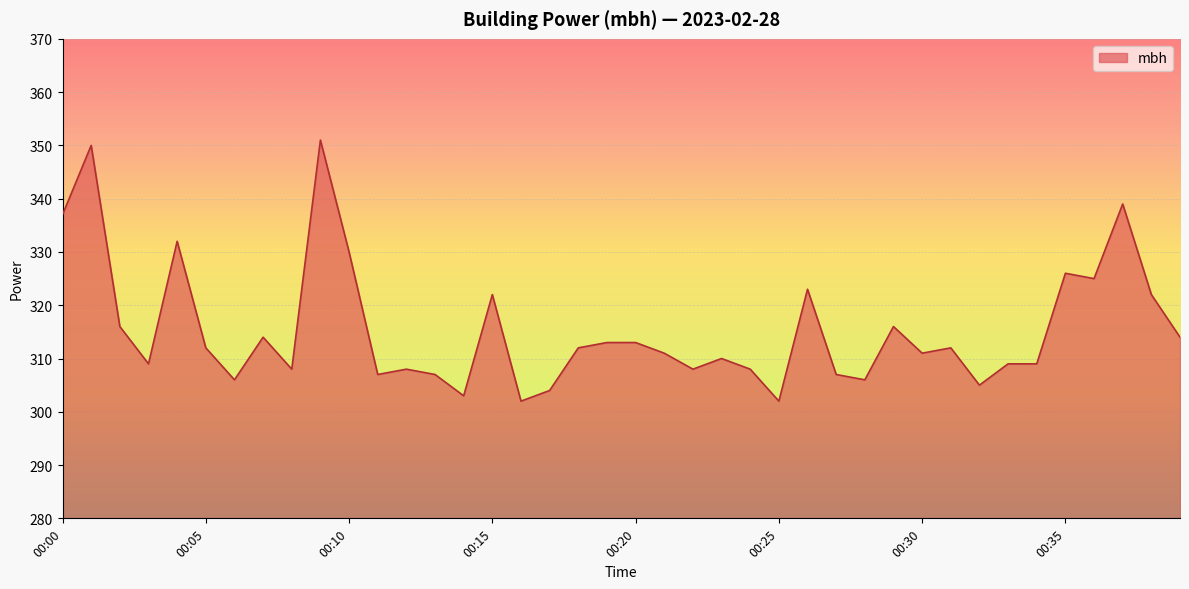

What is the difference between the maximum and minimum values?

49